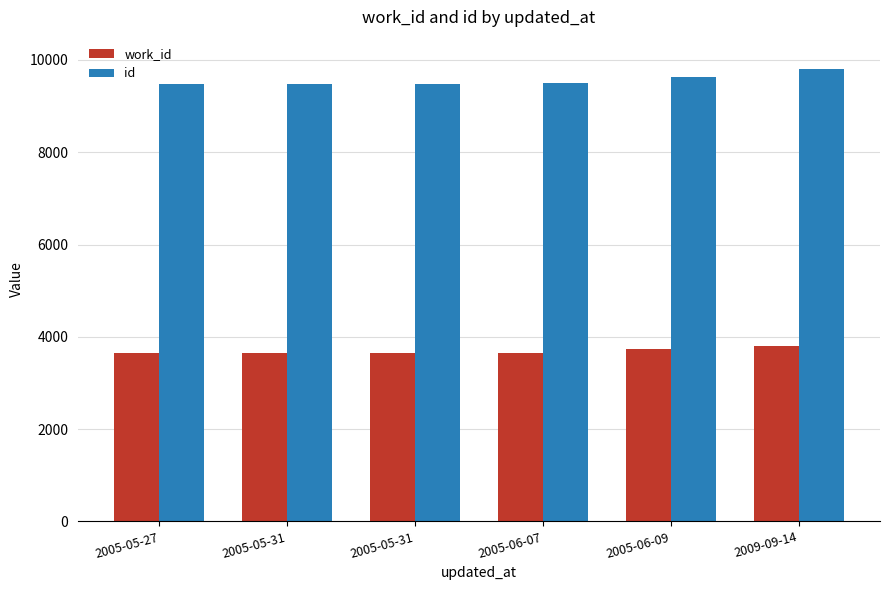

Which series has the widest spread of values?

id